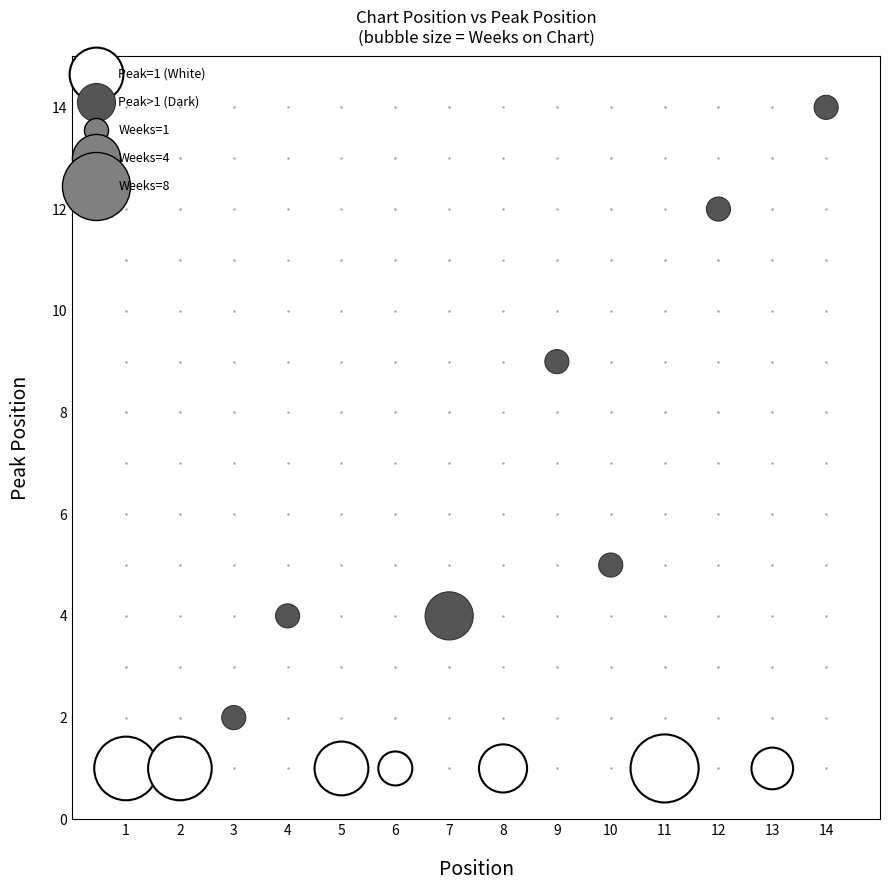

Which series contains the highest Y value?

Peak>1 (Dark)